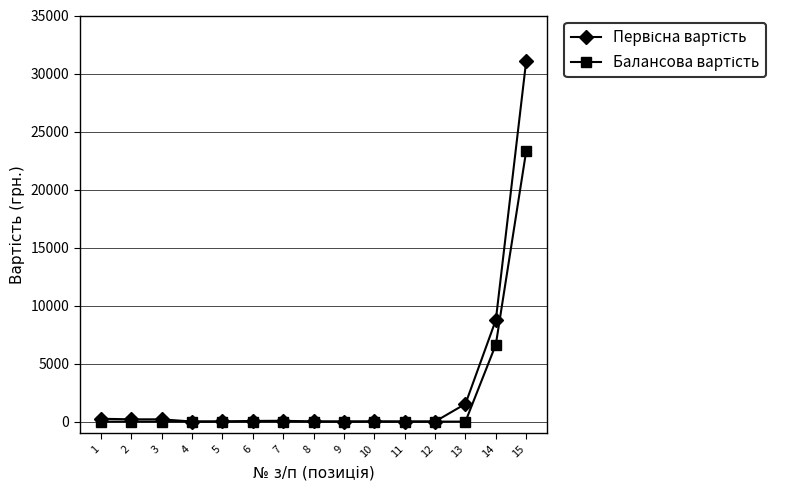

At which category is the sum across all series the highest?

15